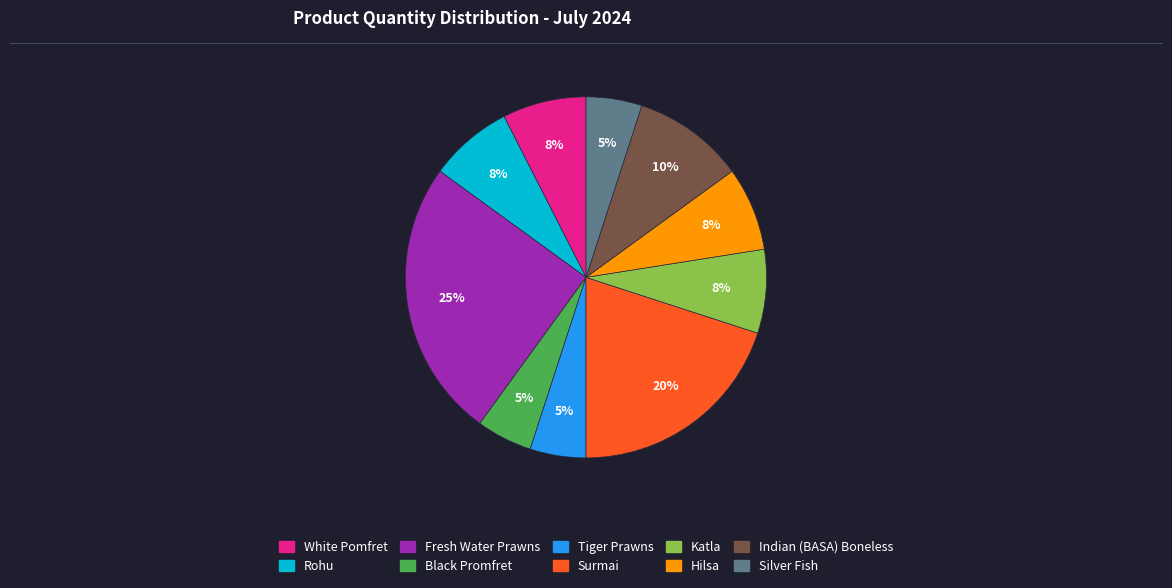

Does Katla represent more than half of the total?

No